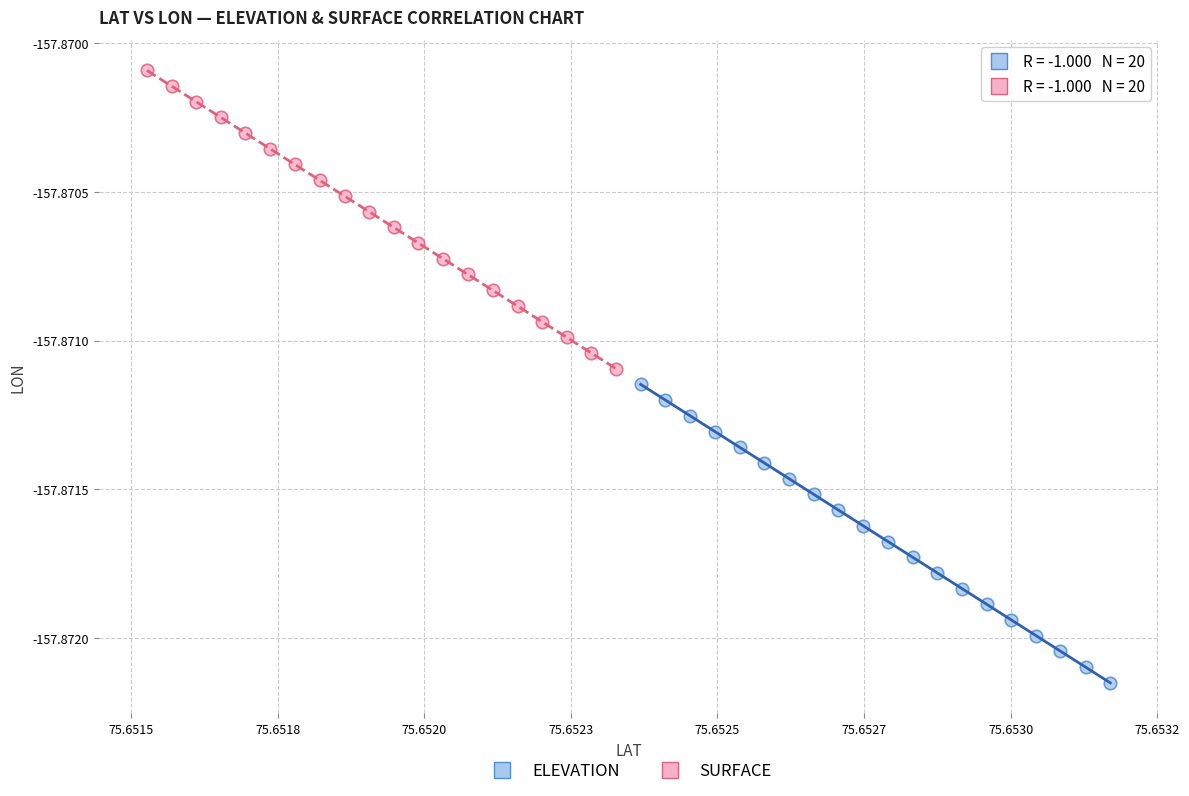

Which series reaches the minimum Y coordinate?

ELEVATION